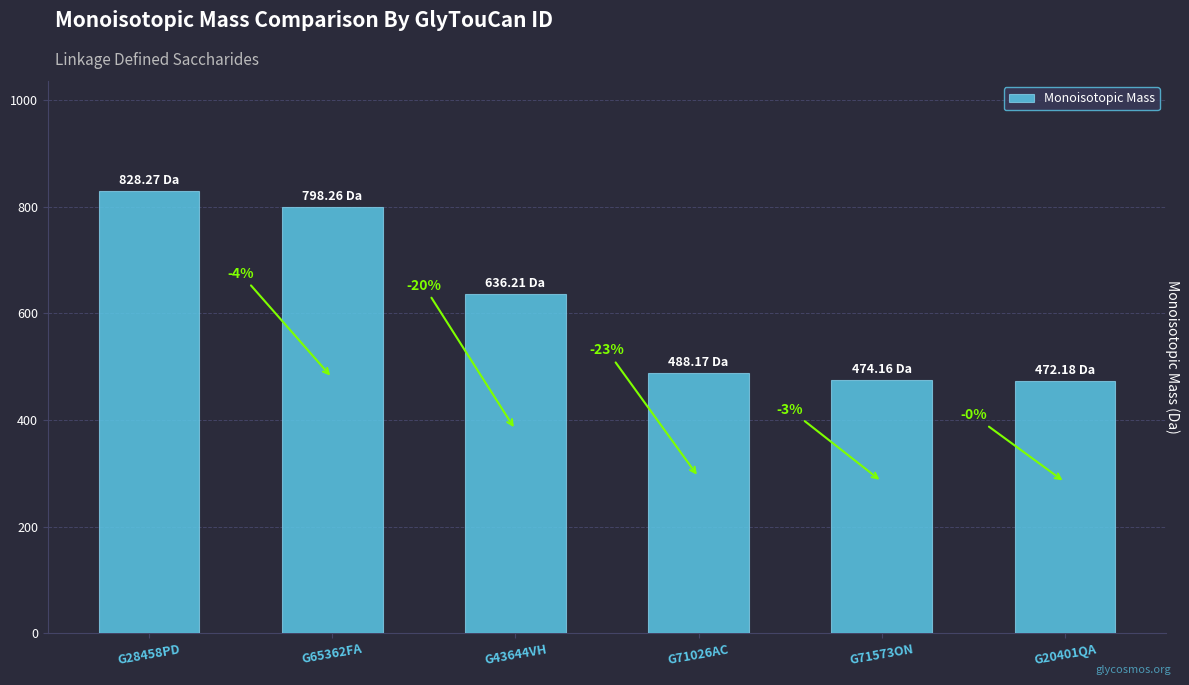

Are the bars horizontal?

No